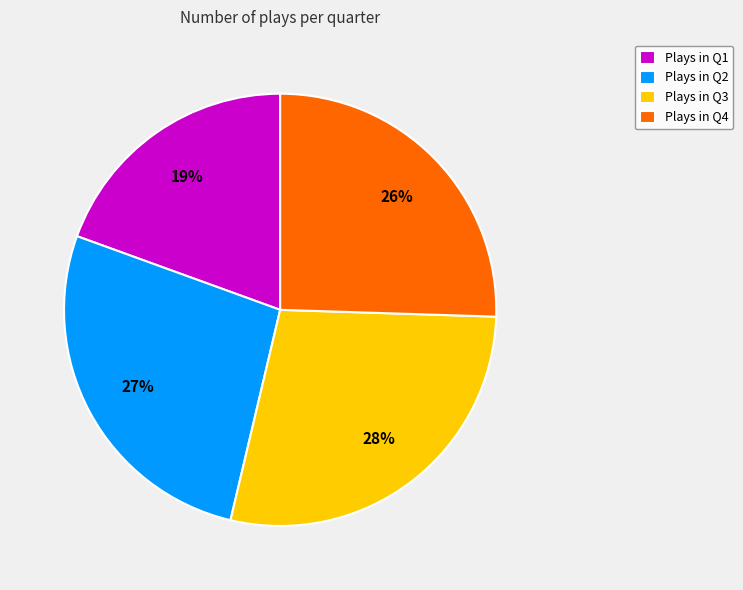

How many segments does this pie chart have?

4